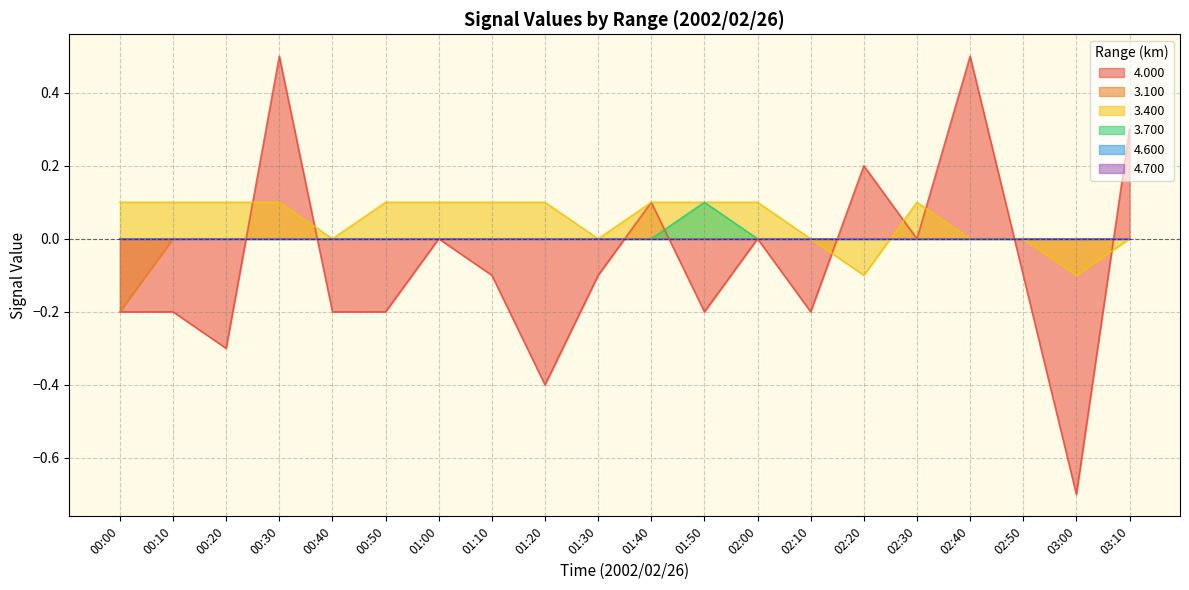

What are all the series names shown in the legend?

4.000, 3.100, 3.400, 3.700, 4.600, 4.700